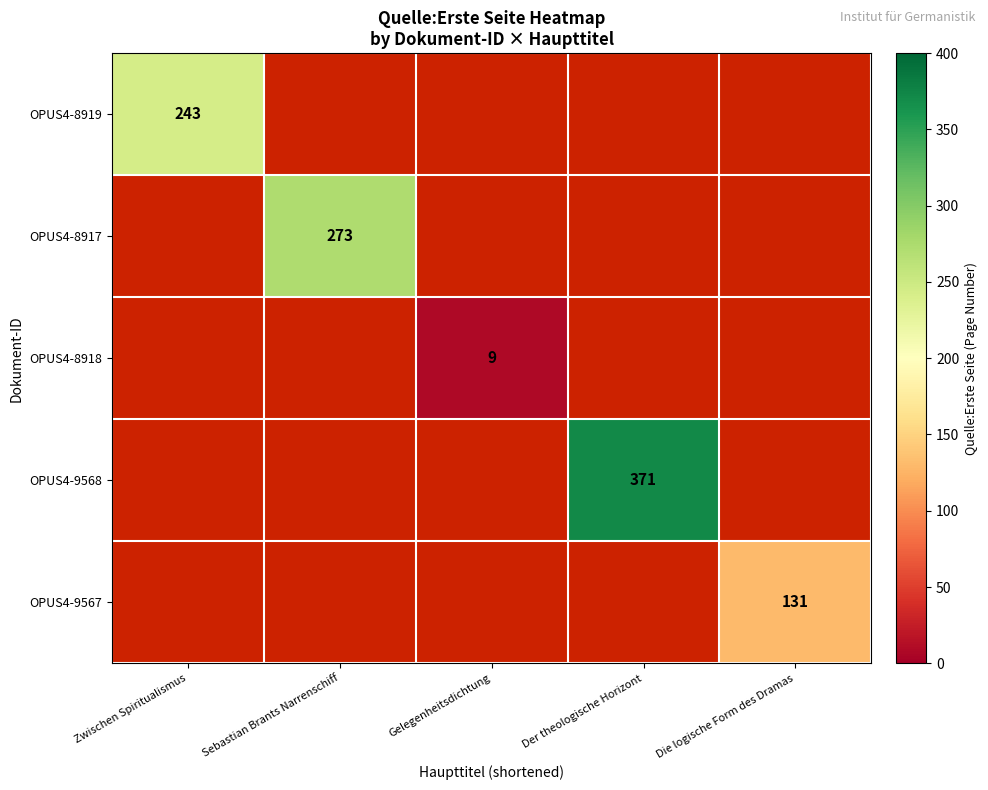

What is the smallest value displayed?

9.0